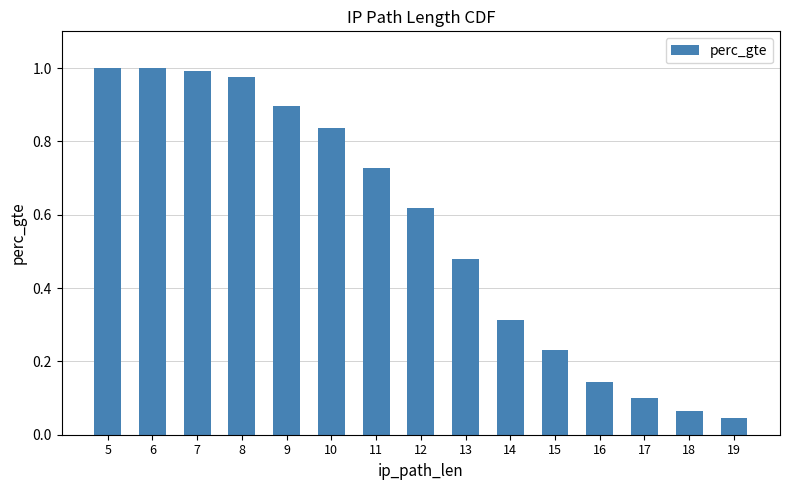

At which category does the chart reach its minimum across all series?

19